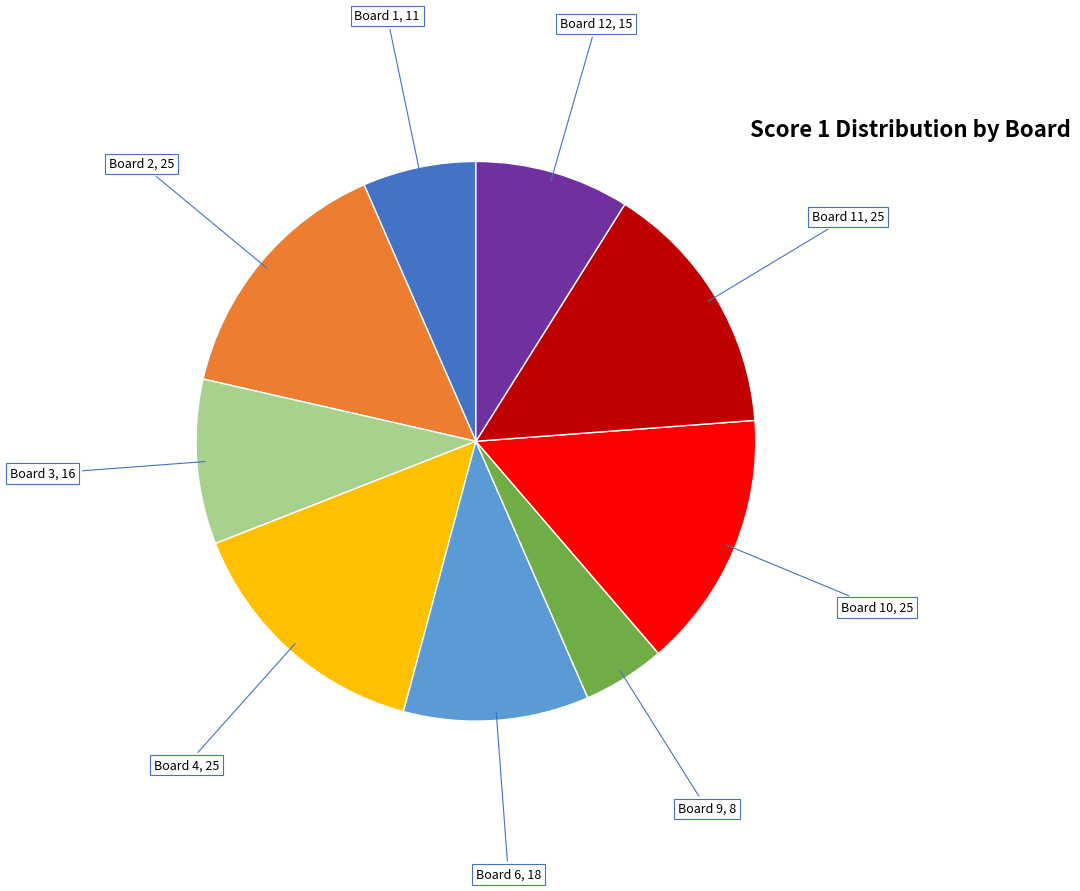

Is there any slice that represents more than half of the pie?

No